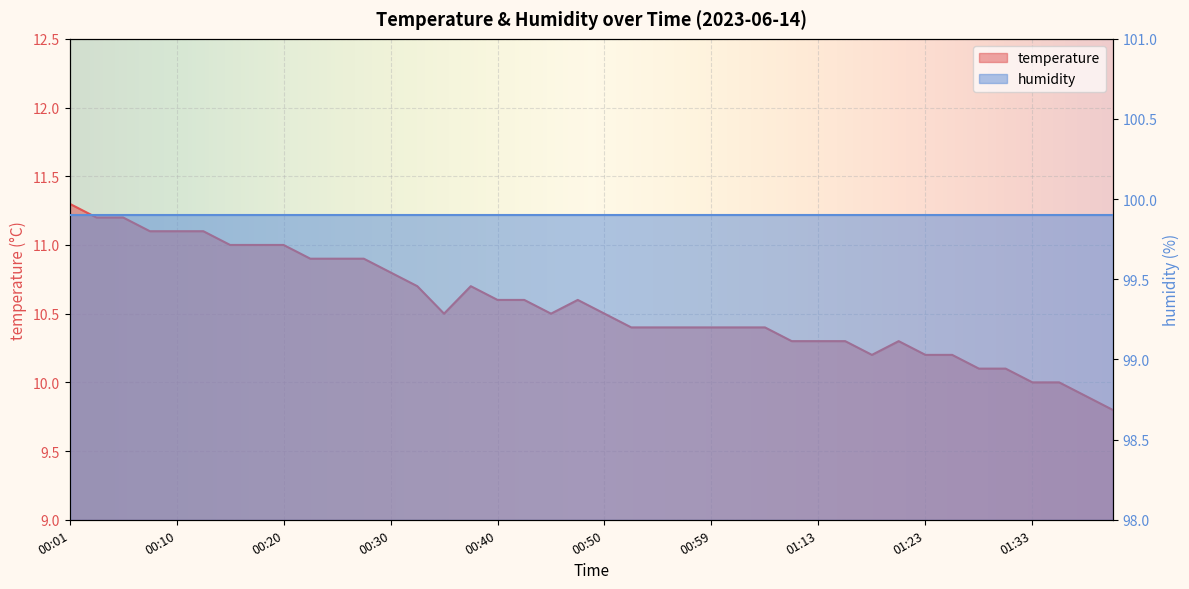

Where is the data nearest to the value 10?

01:33